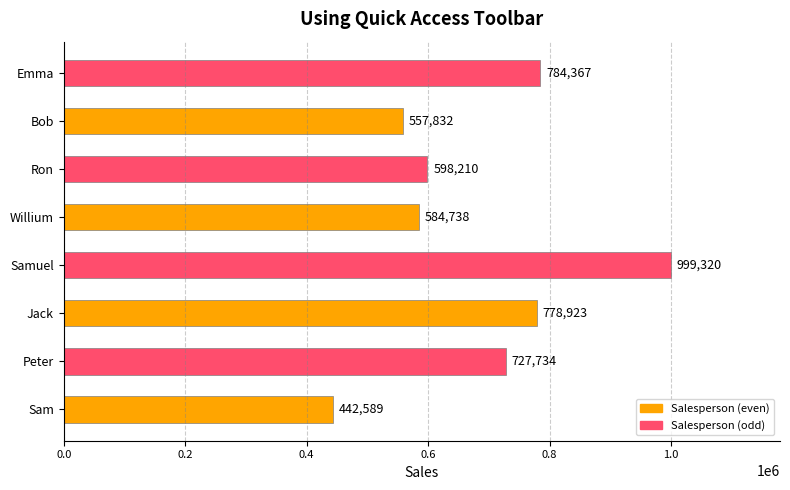

Which label corresponds to the largest value in the chart?

Samuel